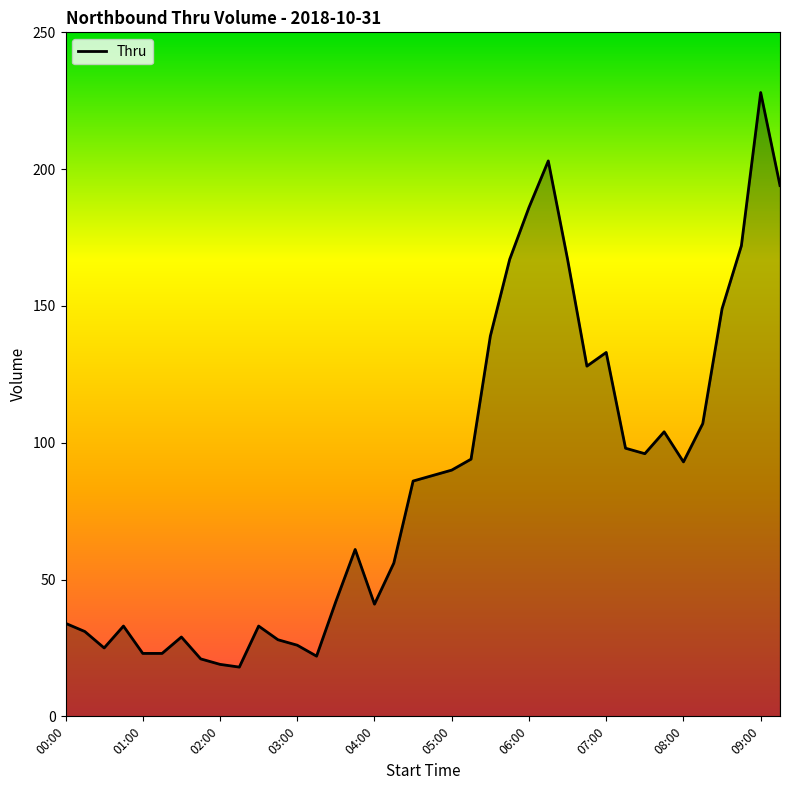

What is the smallest value displayed?

18